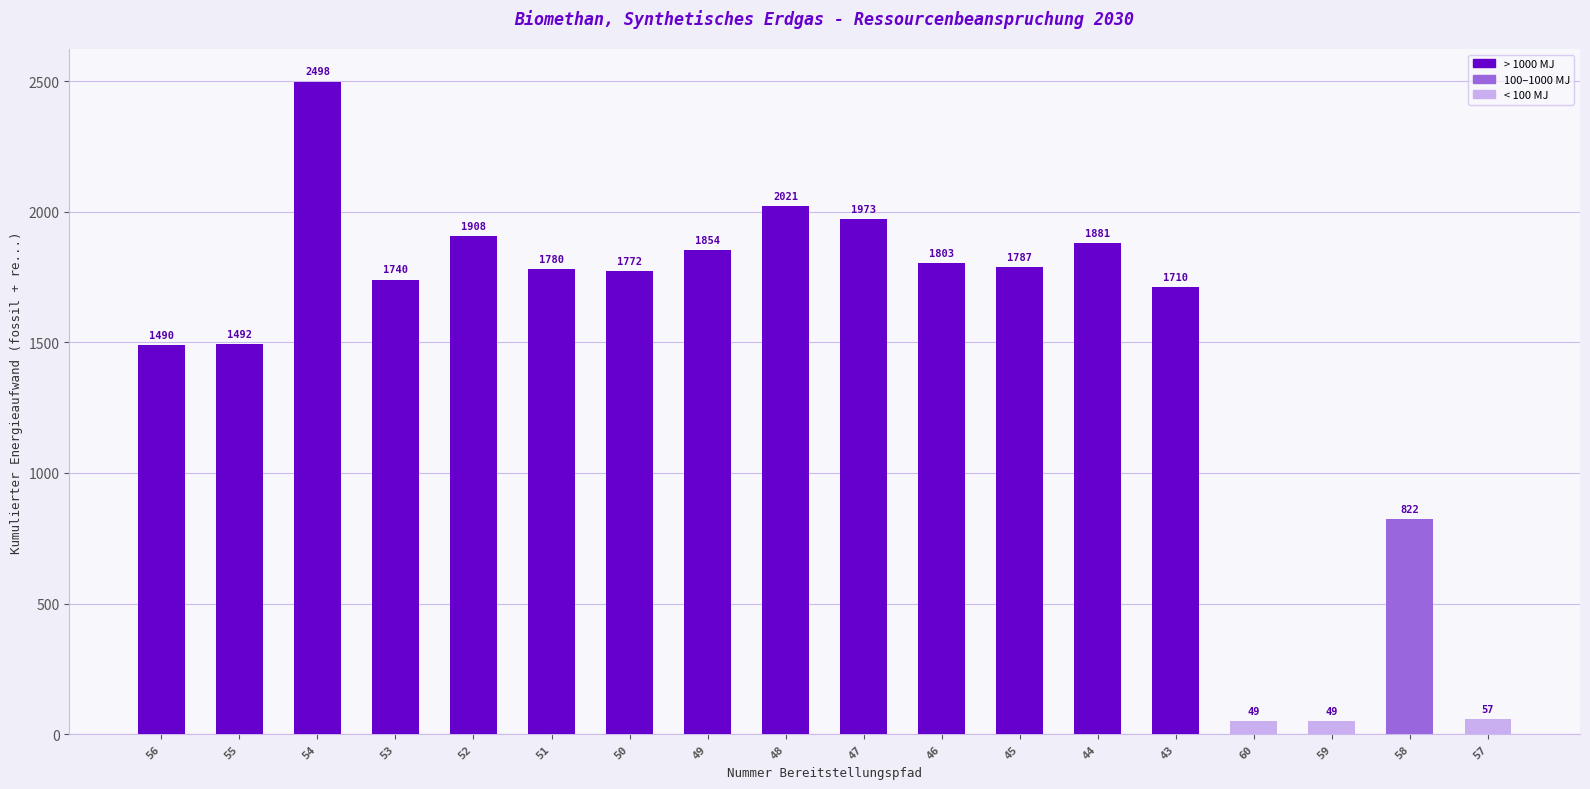

How many categories are shown in the chart?

18